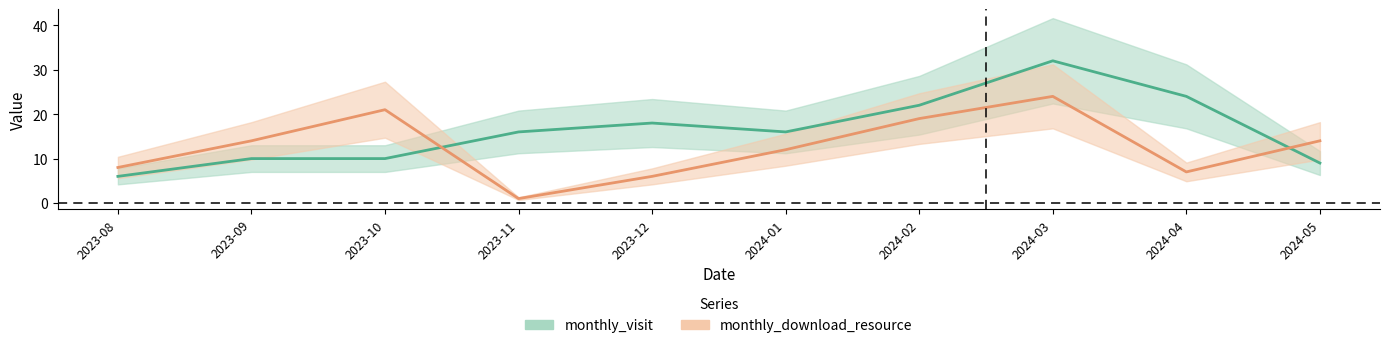

Which series has the largest total across all categories?

monthly_visit